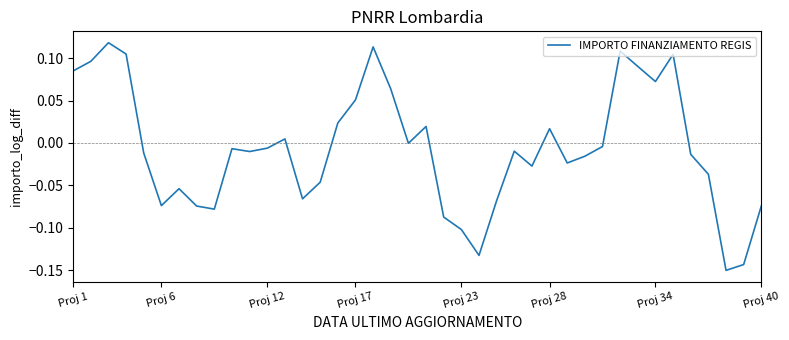

How many lines are shown in the chart?

1